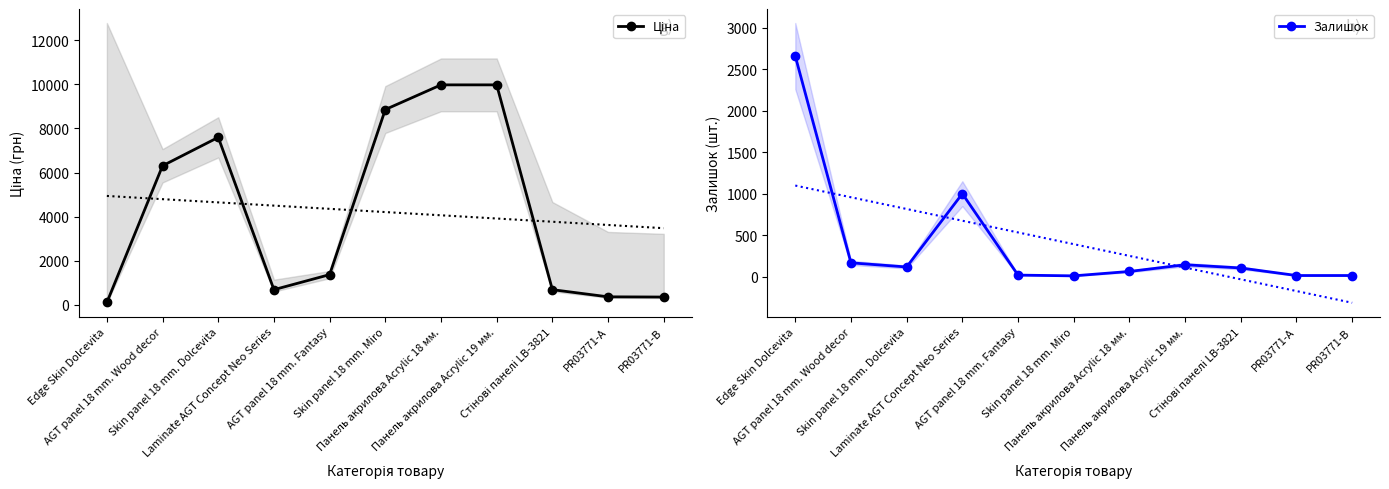

Between AGT panel 18 mm. Wood decor and Laminate AGT Concept Neo Series, which is larger?

AGT panel 18 mm. Wood decor